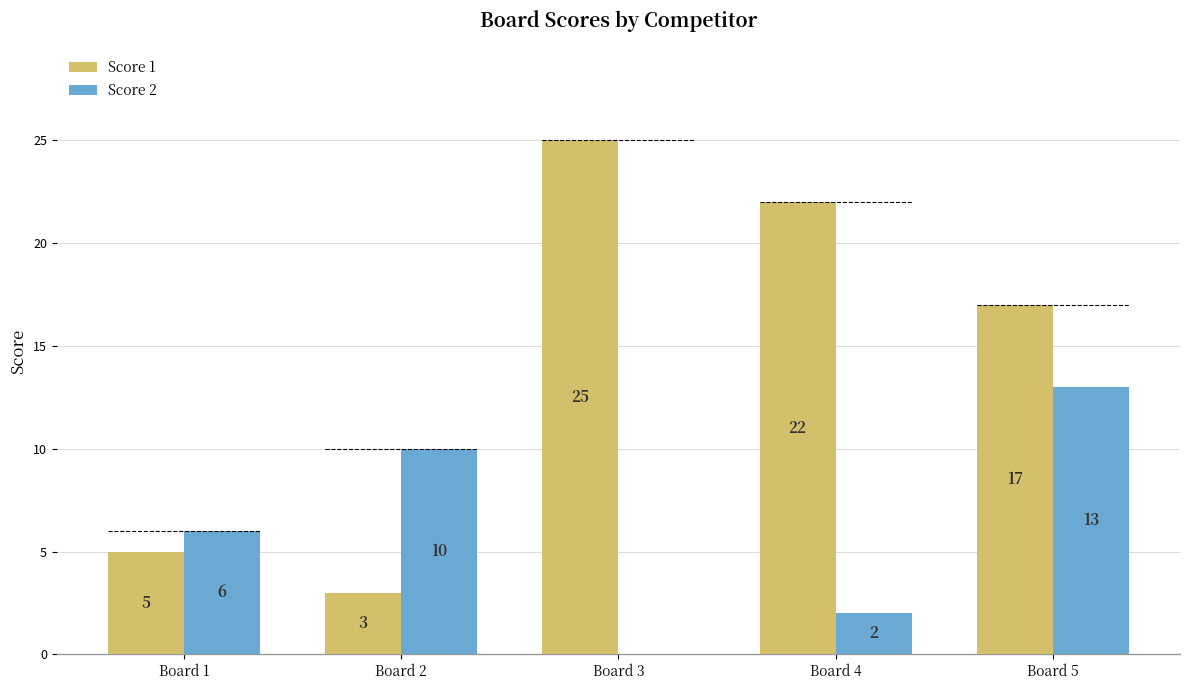

At which category is the sum across all series the highest?

Board 5